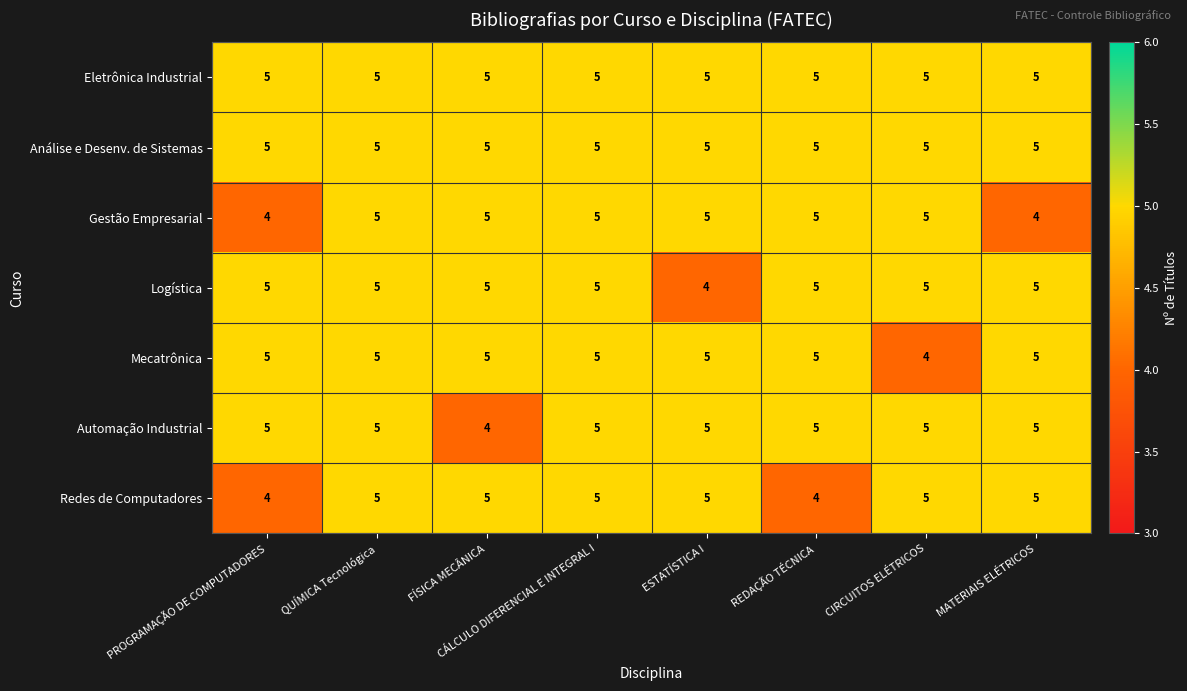

Is it true that Logística equals 7 at FÍSICA MECÂNICA?

False